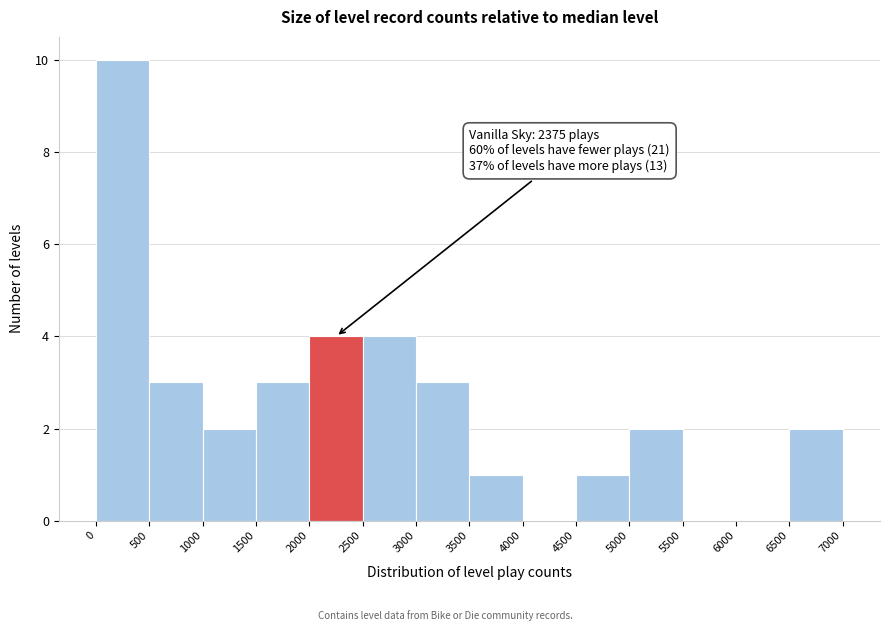

Over which range of the x-axis is the bar tallest?

0 to 500